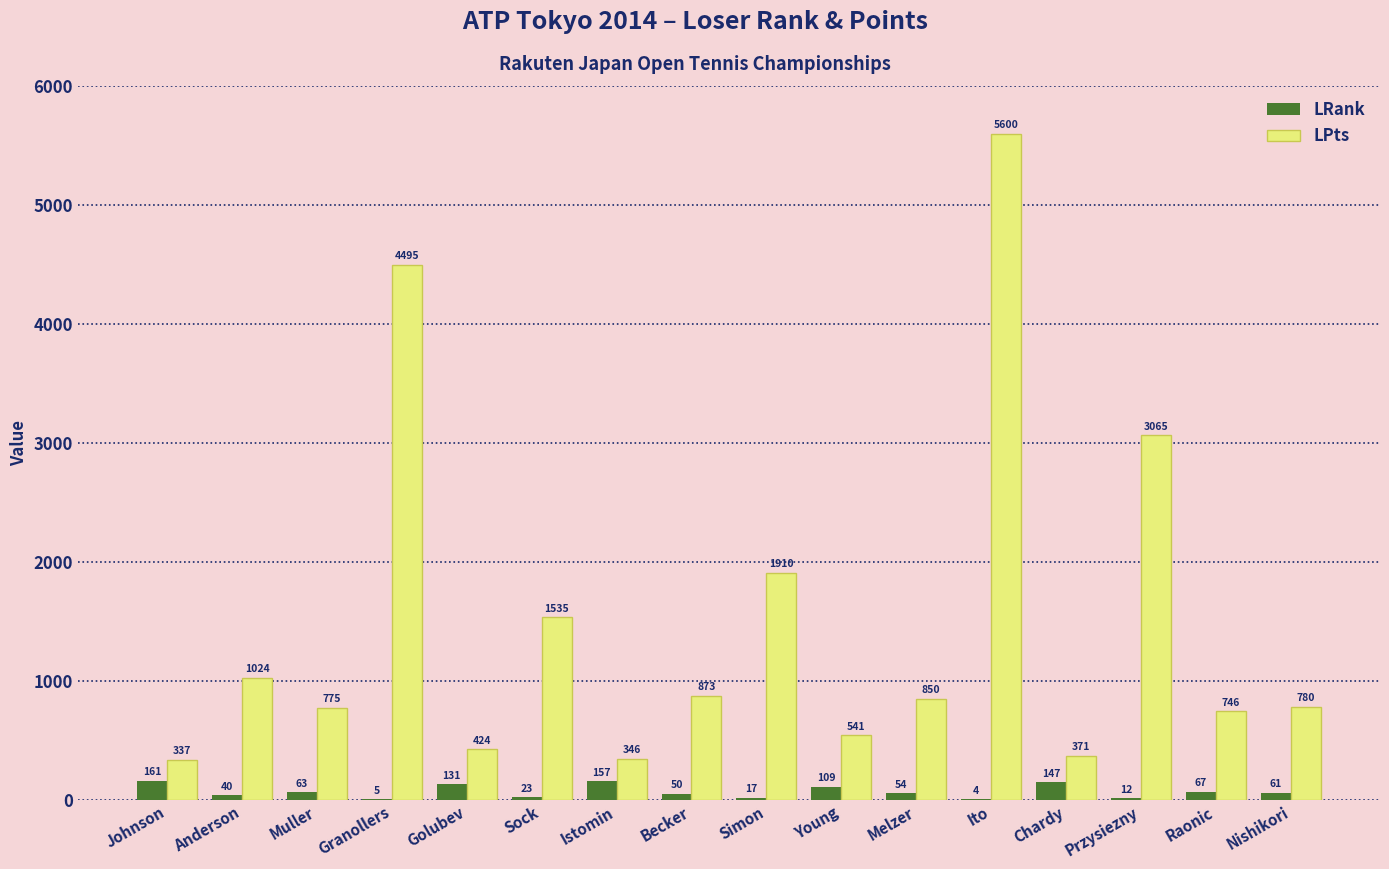

Count the number of categories in the chart.

16